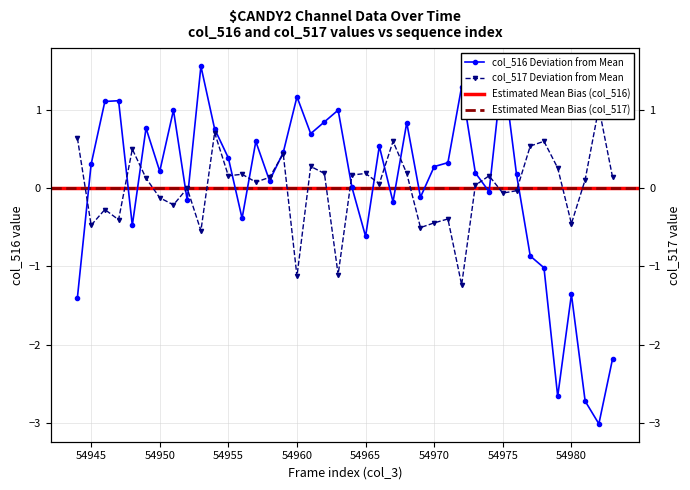

True or false: col_516 has a value of 1.7 at 54960.

False